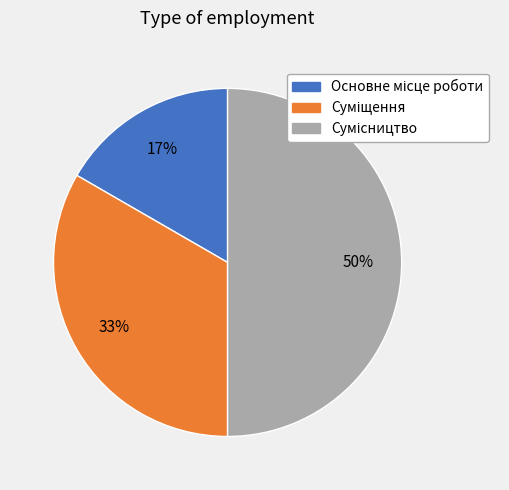

To the nearest percent, what is the difference between the largest and smallest slice percentages?

33%